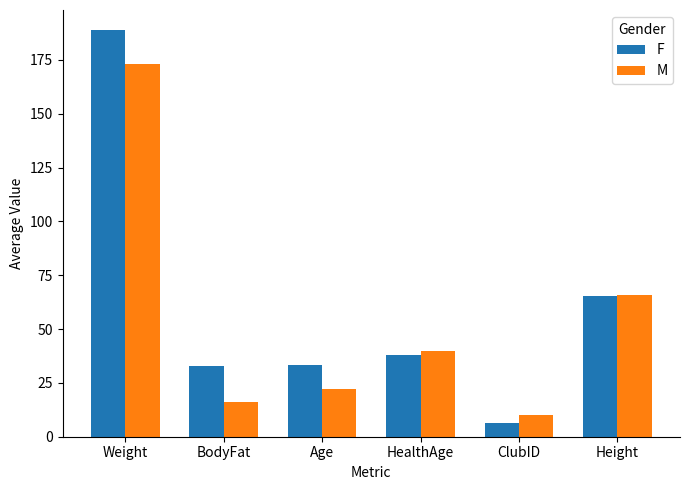

What is the difference between the highest and lowest values at Age?

11.3